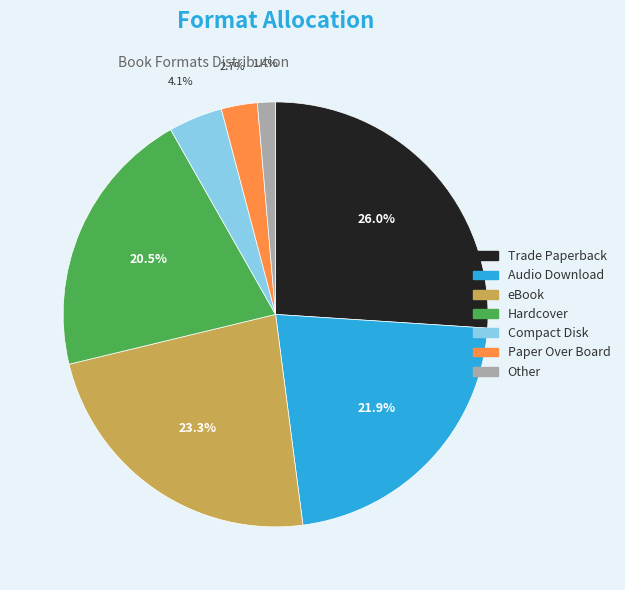

Which has a higher value, Audio Download or eBook?

eBook